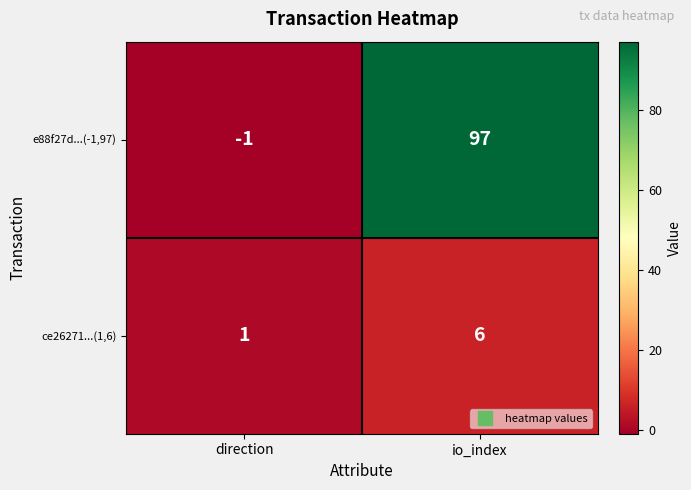

What is the average value of the ce26271...(1,6) series?

4